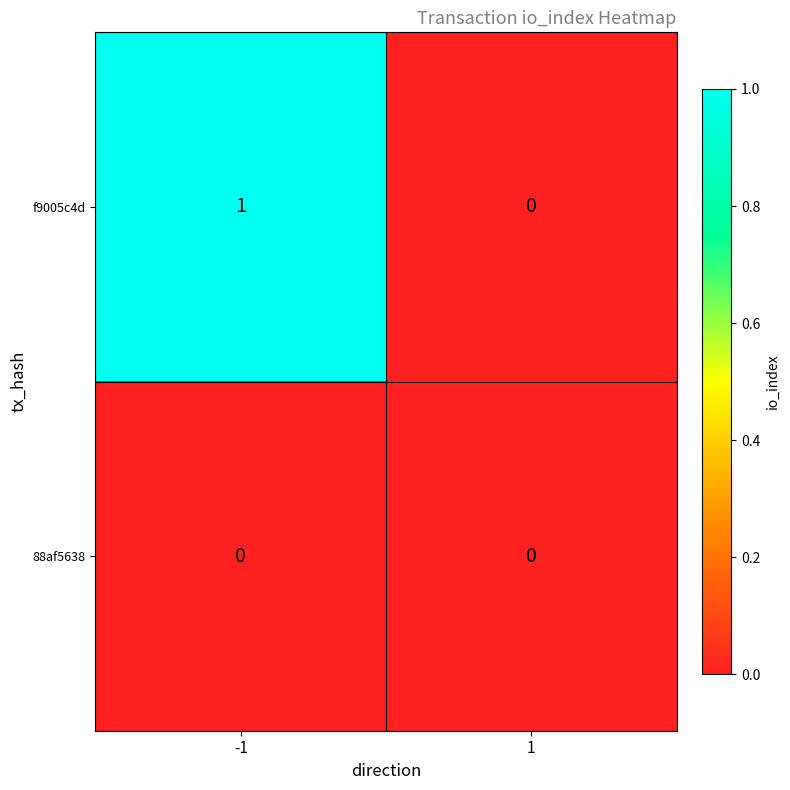

Reading left to right, transcribe all the data shown in this chart.

f9005c4d: -1=1	1=0
88af5638: -1=0	1=0